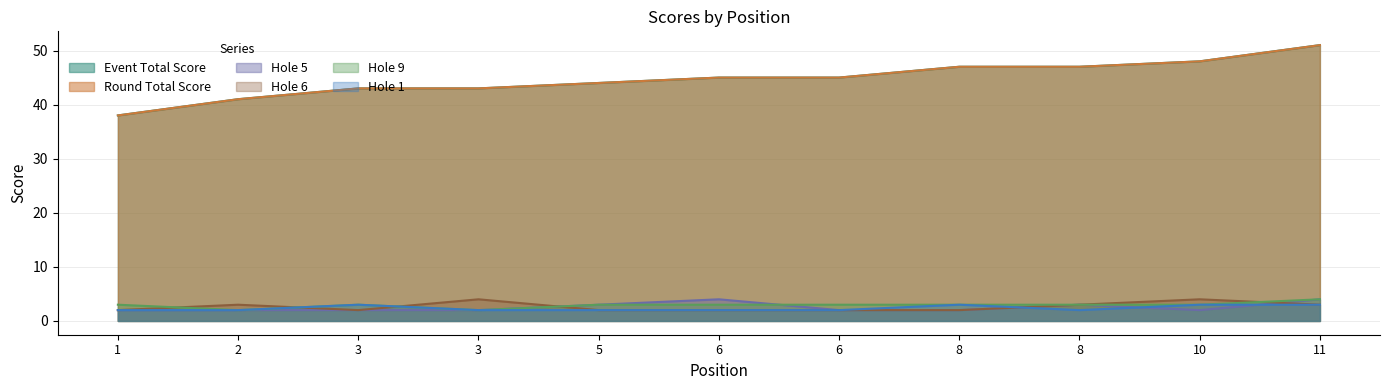

What is the difference between the maximum and minimum values in the hole_5 series?

2